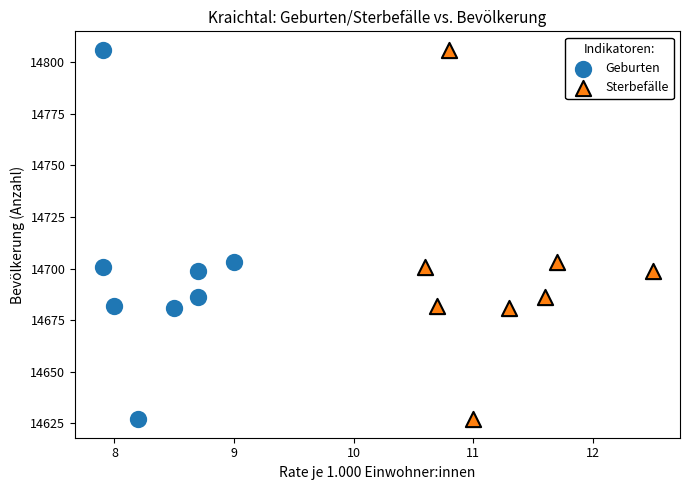

What are all the series names shown in the legend?

Geburten, Sterbefälle